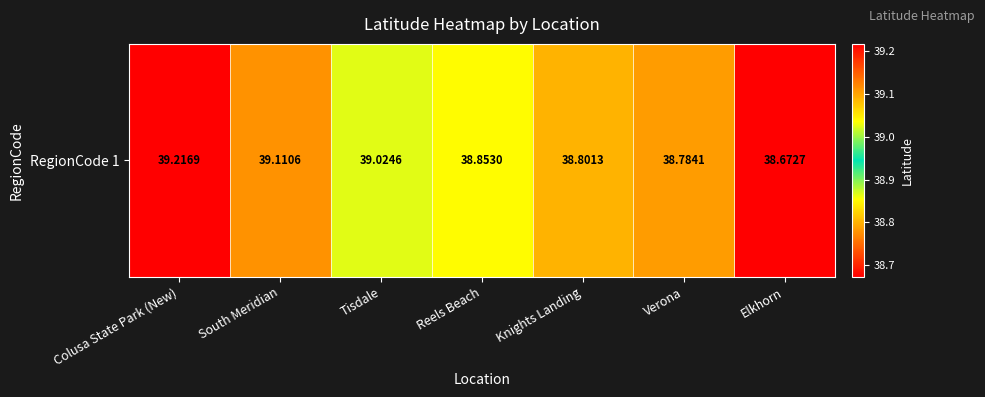

True or false: the data shows 39.0 at Tisdale.

True